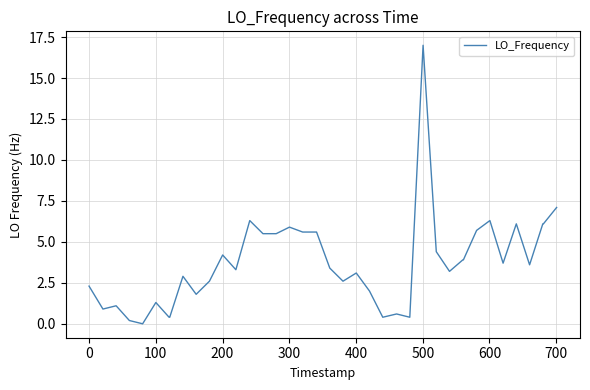

What is the difference between the maximum and minimum values?

17.0